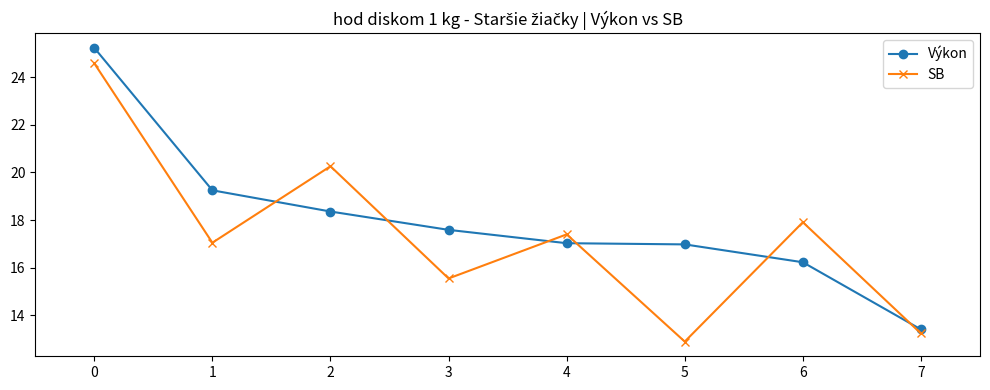

True or false: SB has more than 1 interior local peaks.

True